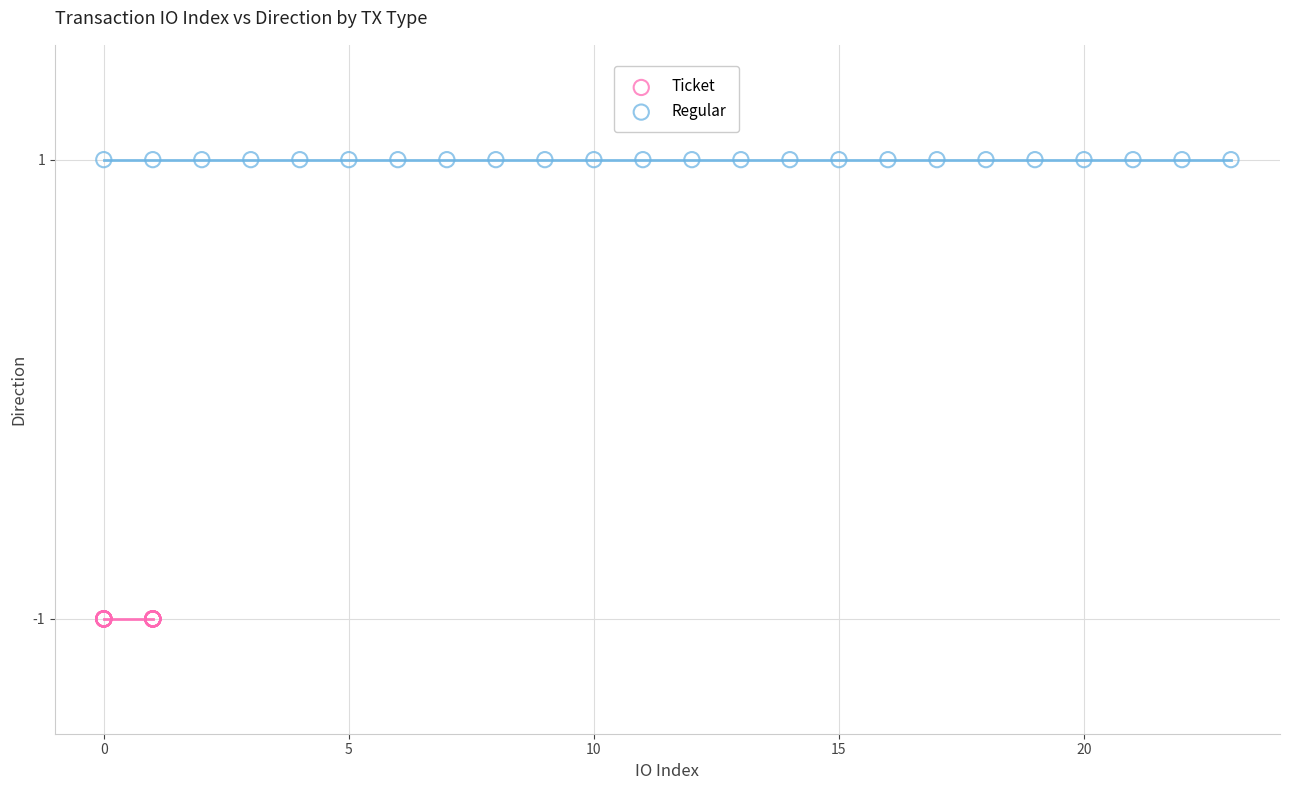

What are all the series names shown in the legend?

Ticket, Regular